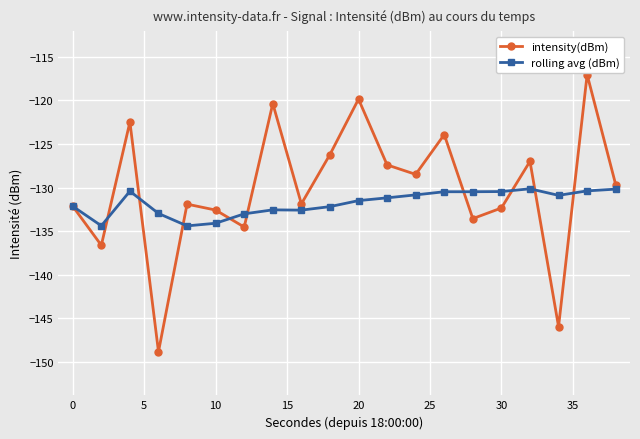

What is the average value of the rolling avg (dBm) series?

-131.8